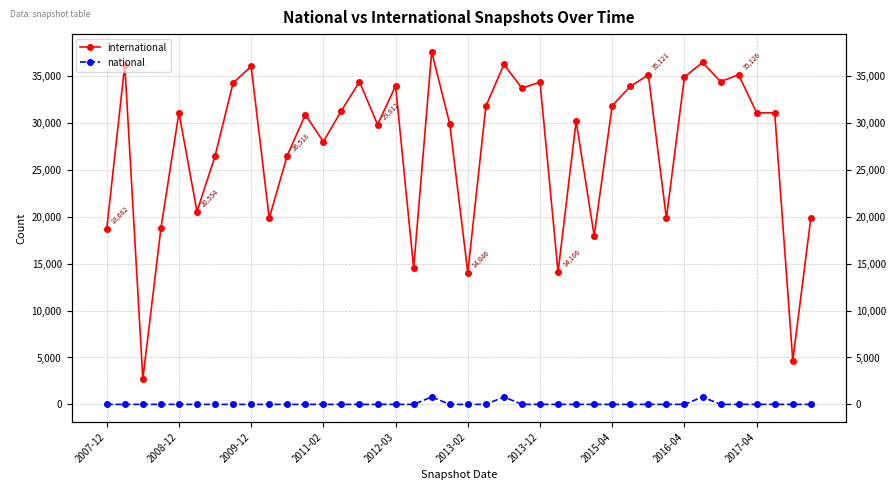

How many lines are shown in the chart?

2